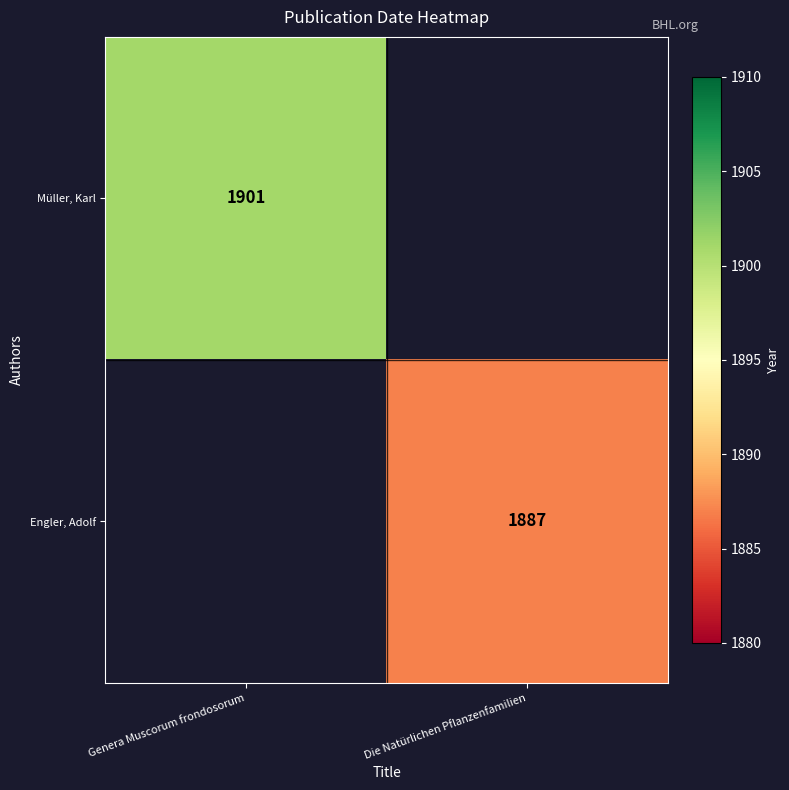

Is it true that Müller, Karl equals 2856 at Genera Muscorum frondosorum?

False